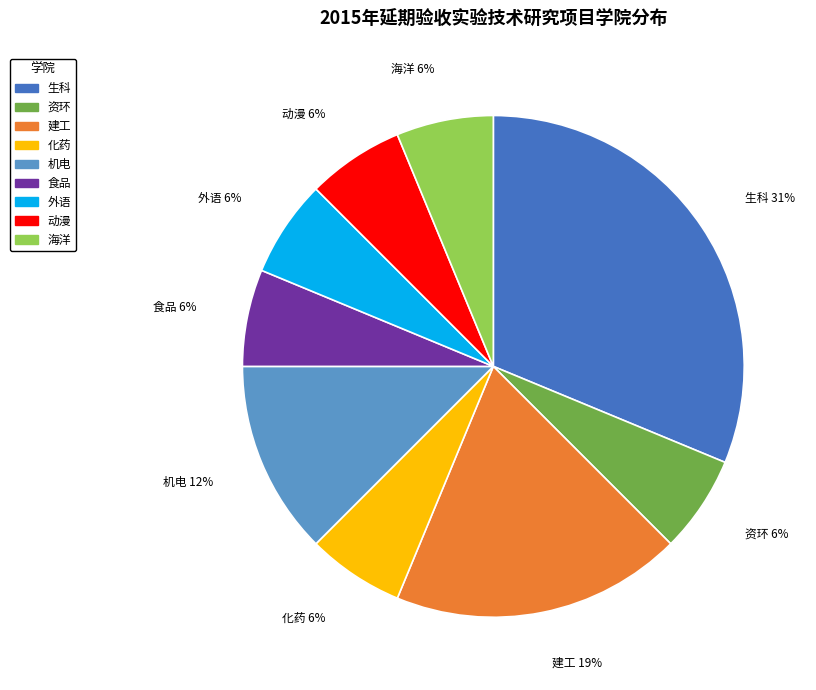

Is there a majority slice in this chart?

No